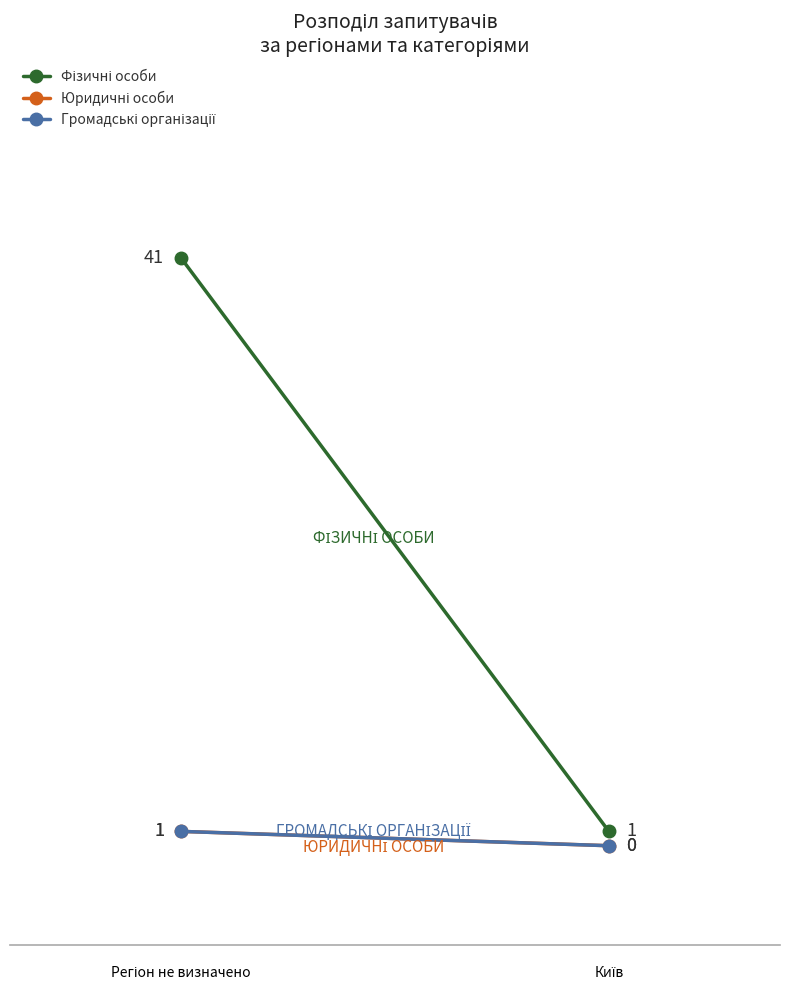

What is the sum of the Юридичні особи values at Київ and Регіон не визначено?

1